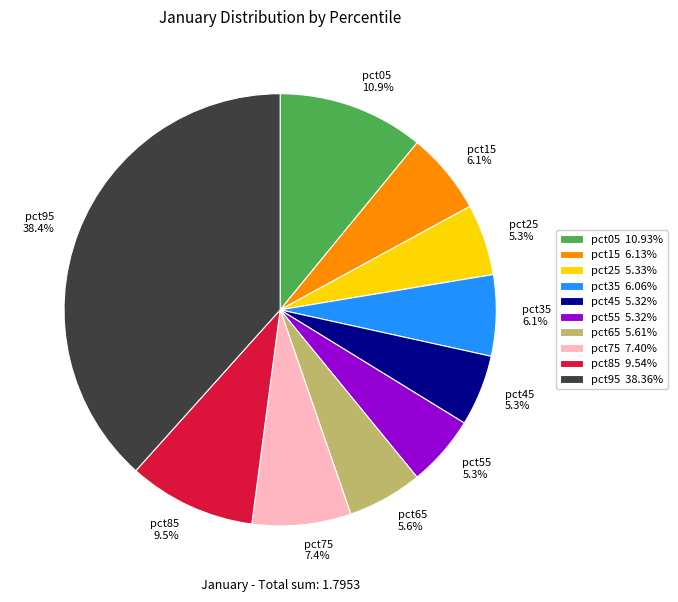

What percentage do pct35 and pct85 together represent?

15.6%